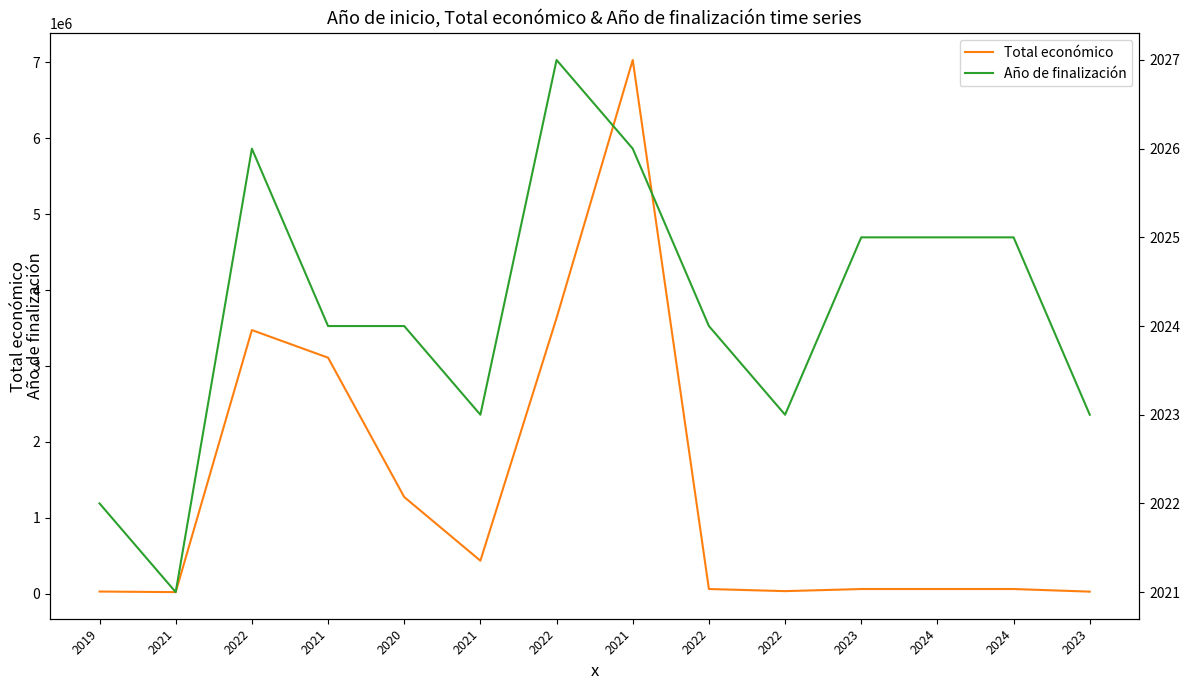

What is the average value of the Año de finalización series?

2024